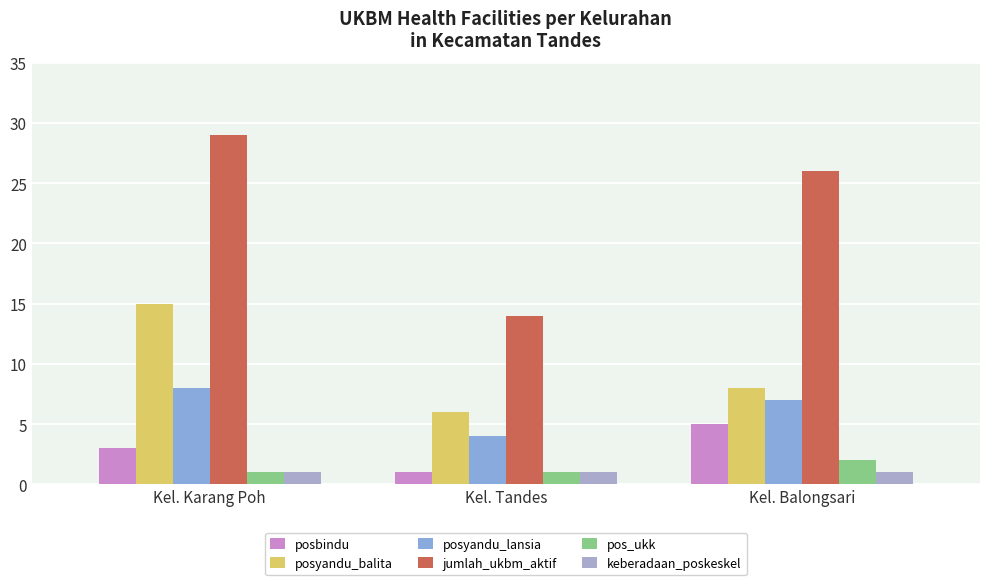

What is the spread (max minus min) of values at Kel. Karang Poh?

28